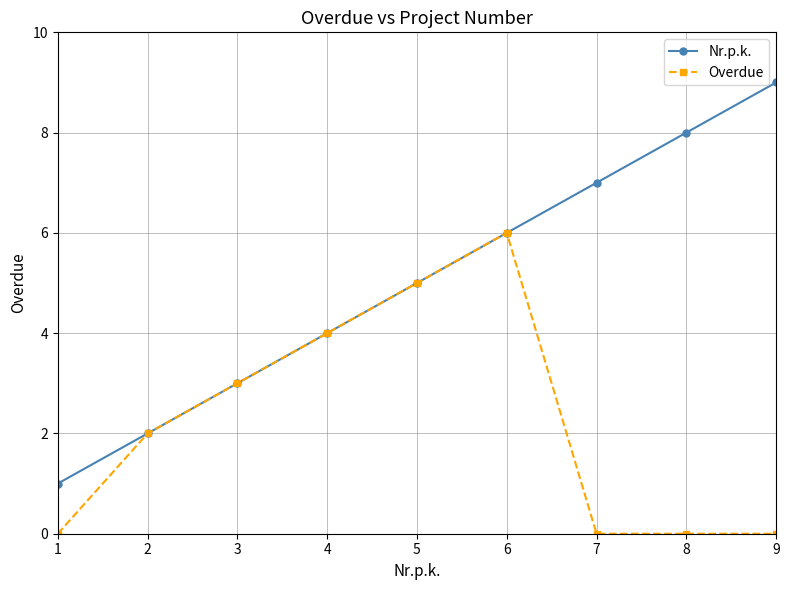

What is the maximum value for Nr.p.k.?

9